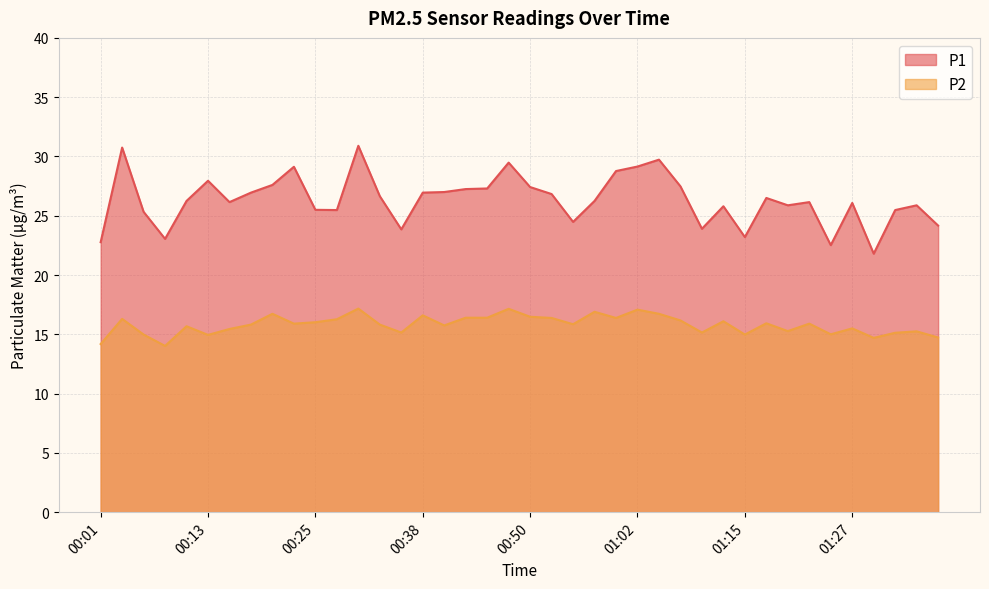

How many data points does each series have?

40